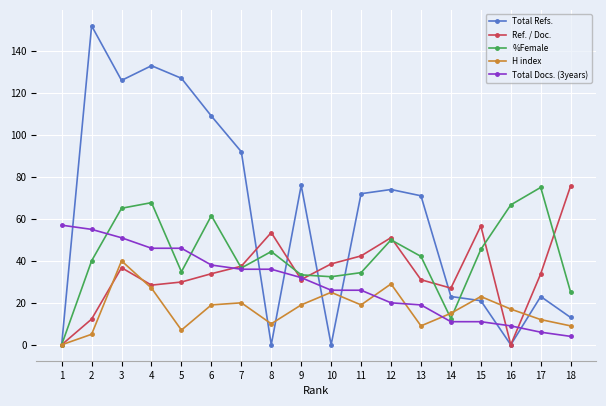

Does the chart display data point markers on the line(s)?

Yes